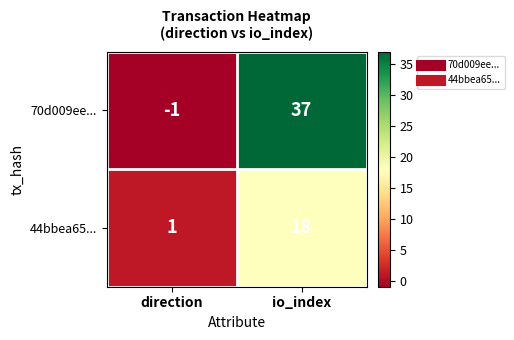

Reading left to right, transcribe all the data shown in this chart.

70d009ee...: -1	37
44bbea65...: 1	18